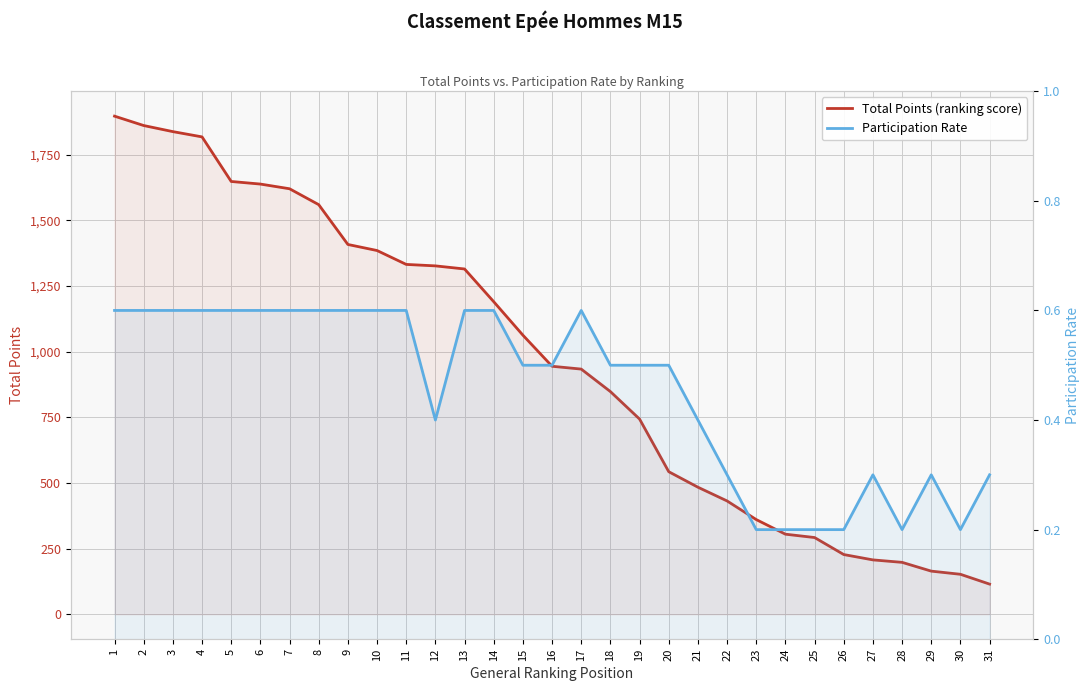

At which category does Participation Rate reach its first local peak?

17